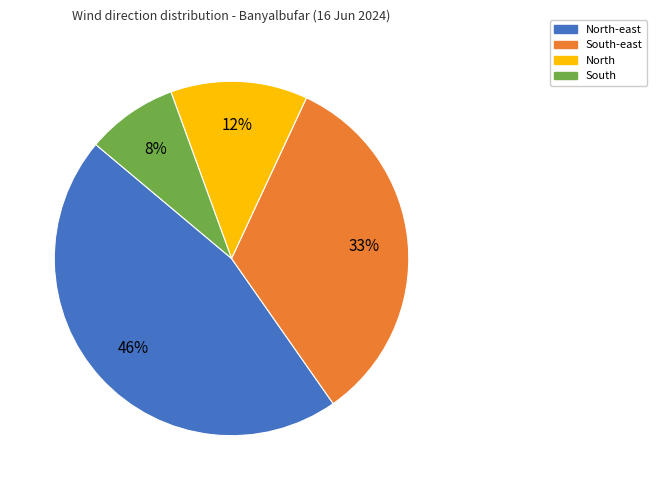

To the nearest percent, what percentage of the pie is South?

8%